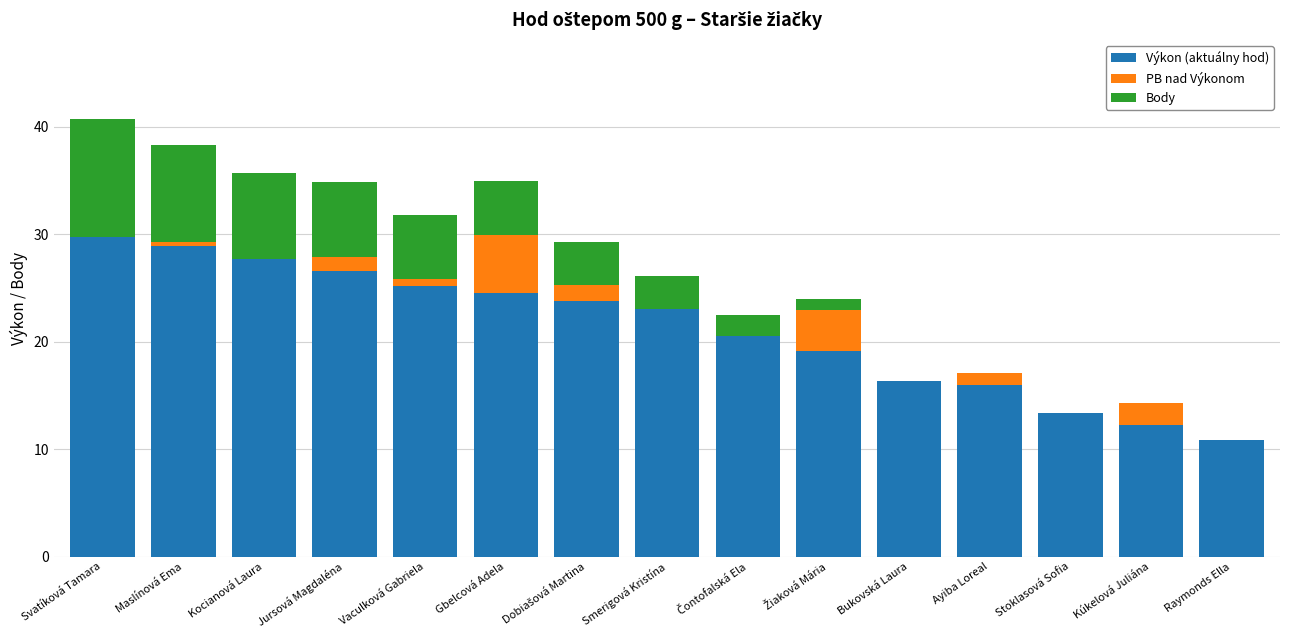

What is the maximum value for Výkon (aktuálny hod)?

29.7